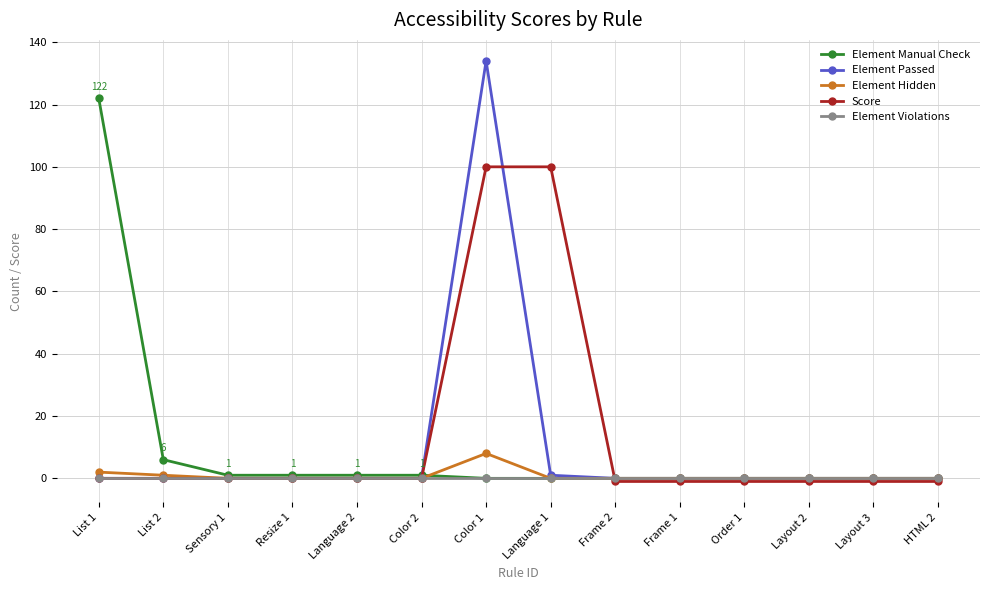

List the series in order of their peak value, highest first.

Element Passed, Element Manual Check, Score, Element Hidden, Element Violations